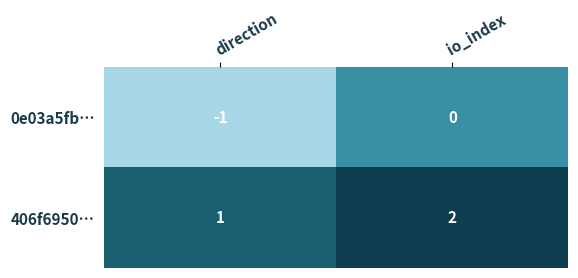

Reading left to right, what are all the values shown in this chart?

0e03a5fb…: -1	0
406f6950…: 1	2